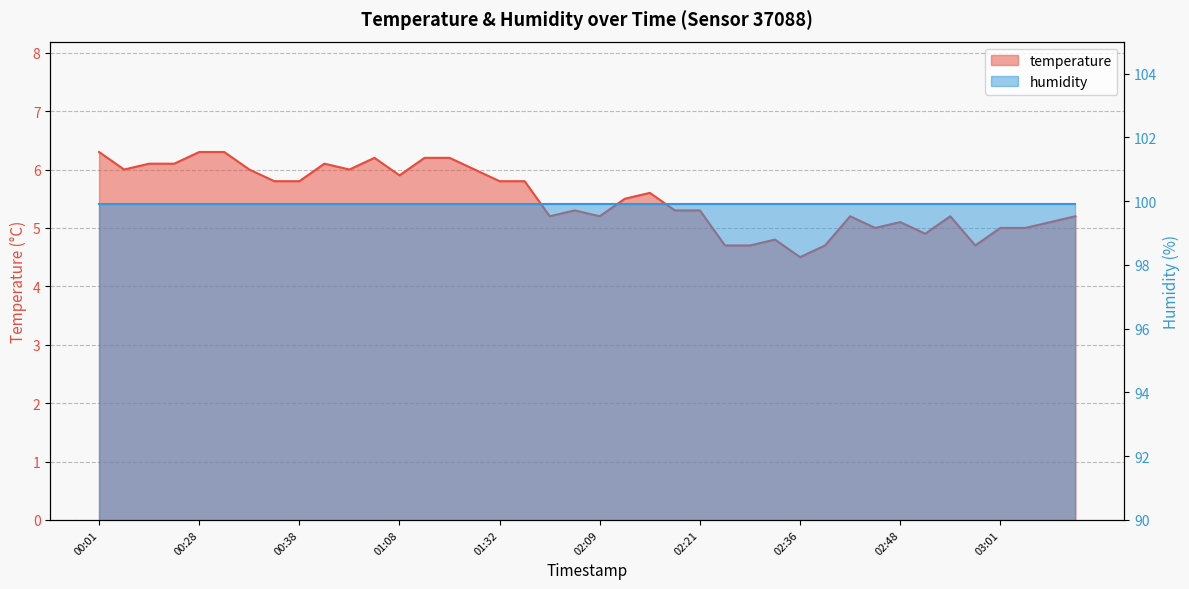

What is the maximum value shown in the chart?

6.3